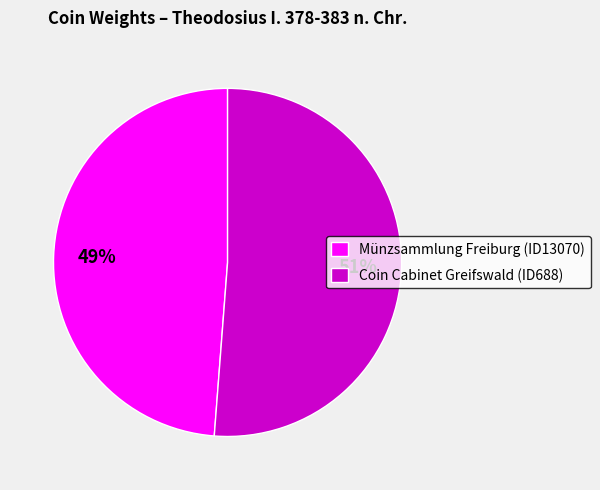

To the nearest percent, what is the average slice percentage?

50%